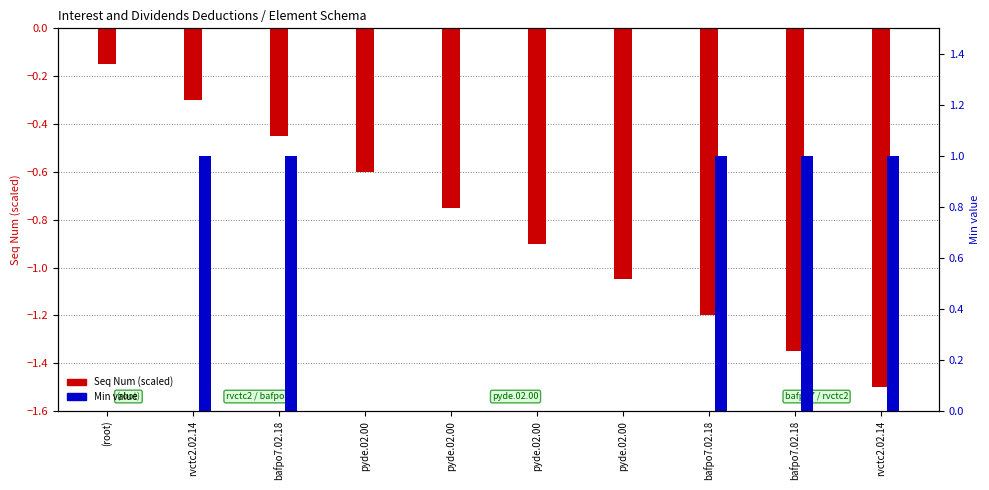

Is the value of Seq Num (scaled) at pyde.02.00 greater than the value of Min value at pyde.02.00?

No